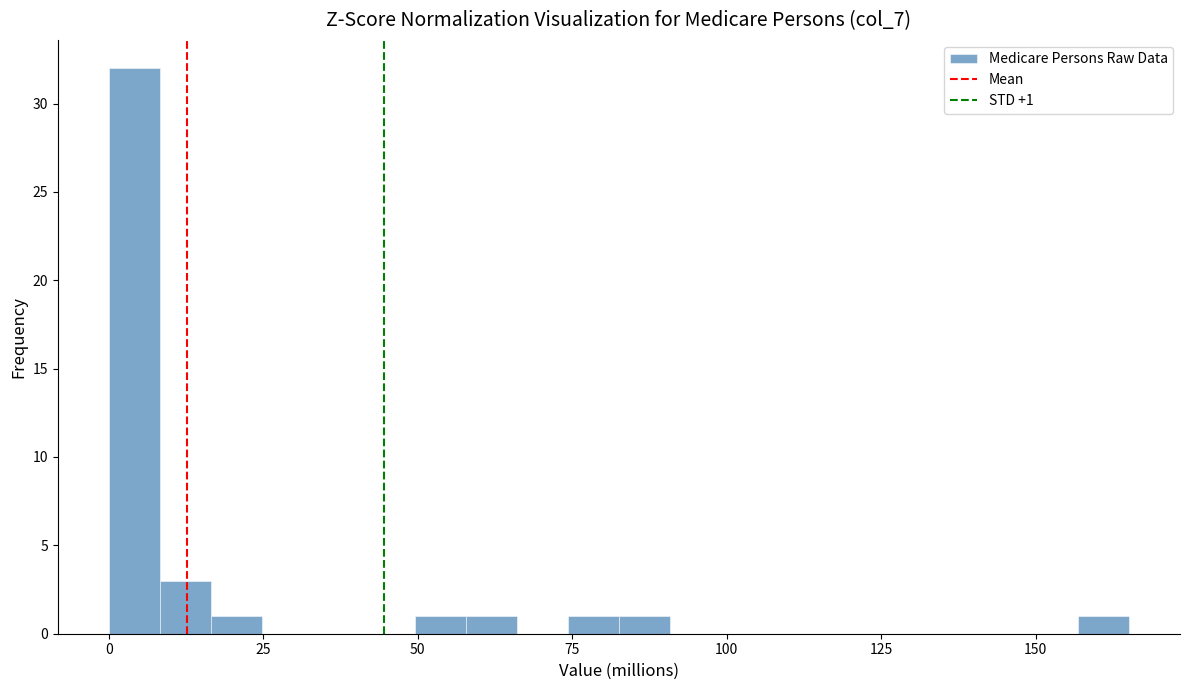

Around what value on the x-axis is the tallest bar? Give the approximate position of its centre, as read against the axis.

5